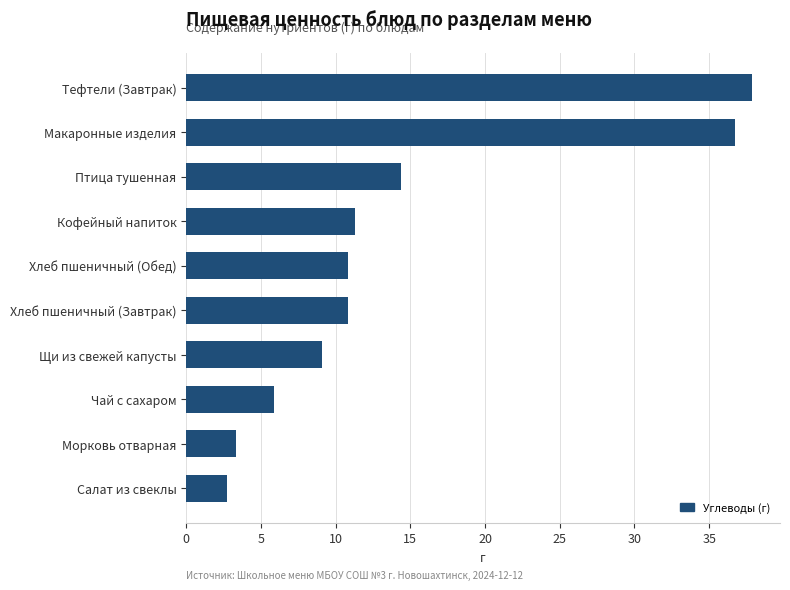

The value at Морковь отварная is 3.3. True or false?

True